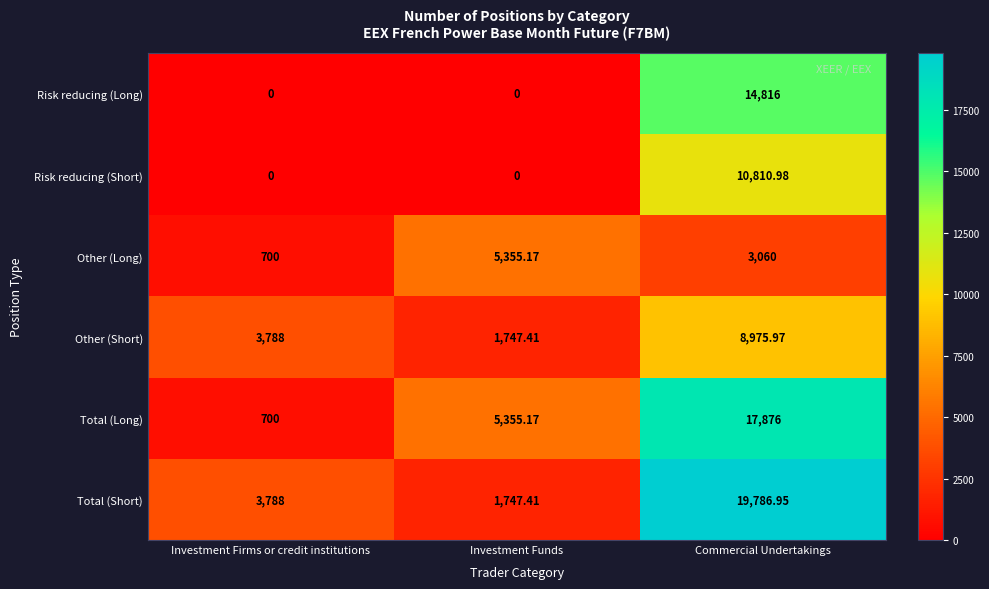

Which category has the highest value in the Other (Long) series?

Investment Funds